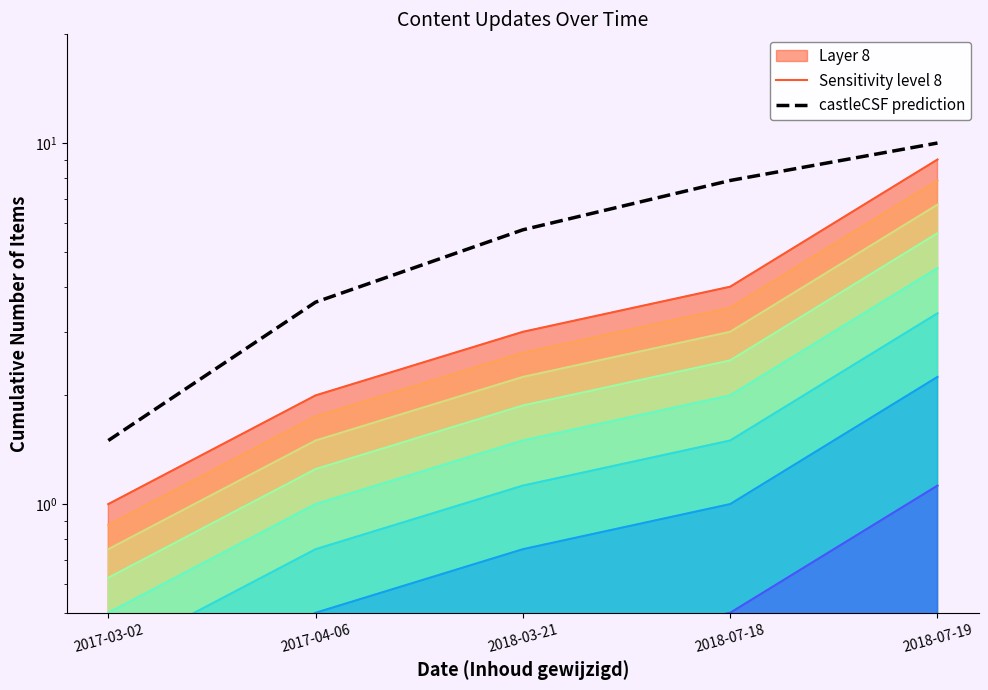

What is the value of the castleCSF prediction point at the 3rd from the left?

5.8